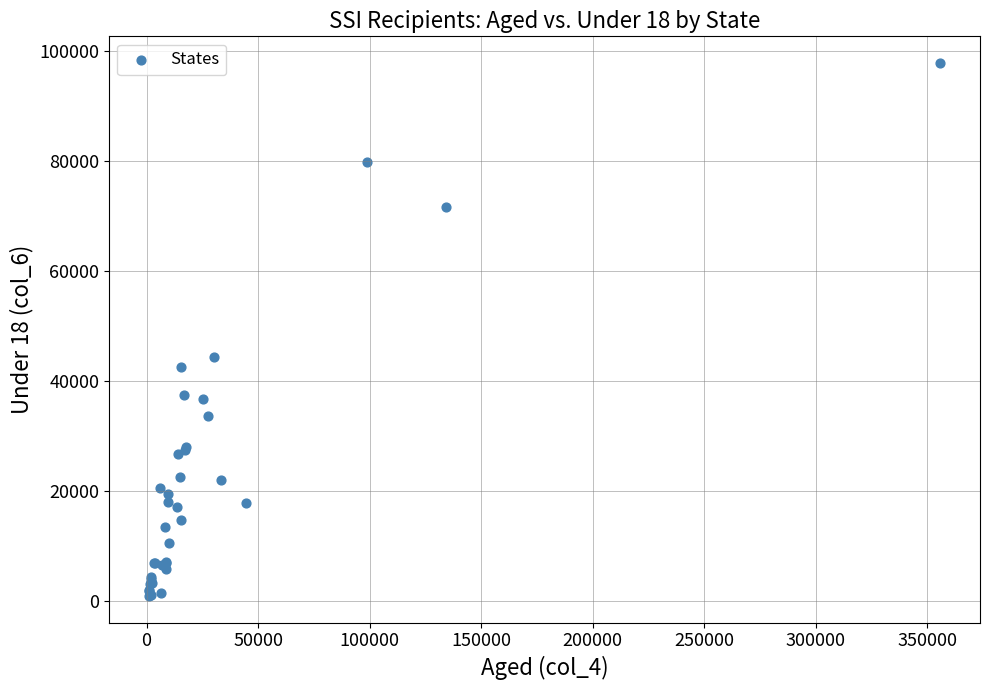

What Y value in the scatter plot is closest to 49363?

44415